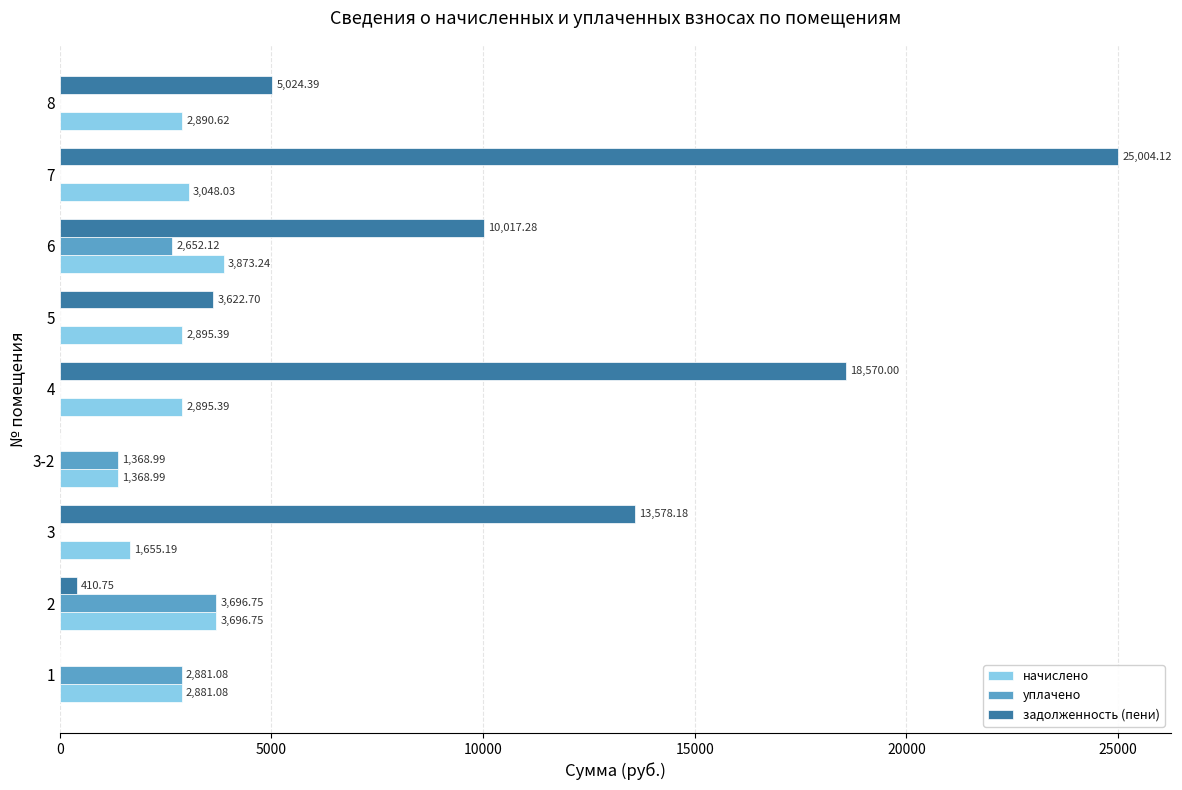

How many categories are shown in the chart?

9